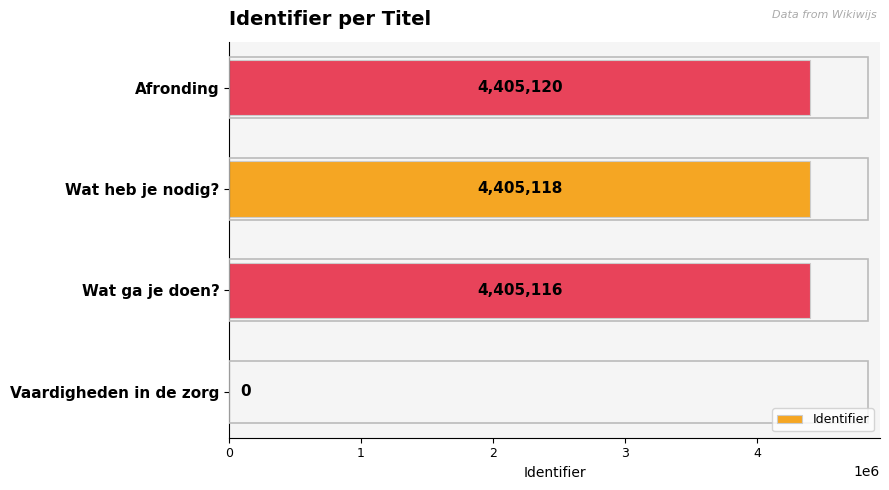

What is the sum of all values?

13215354